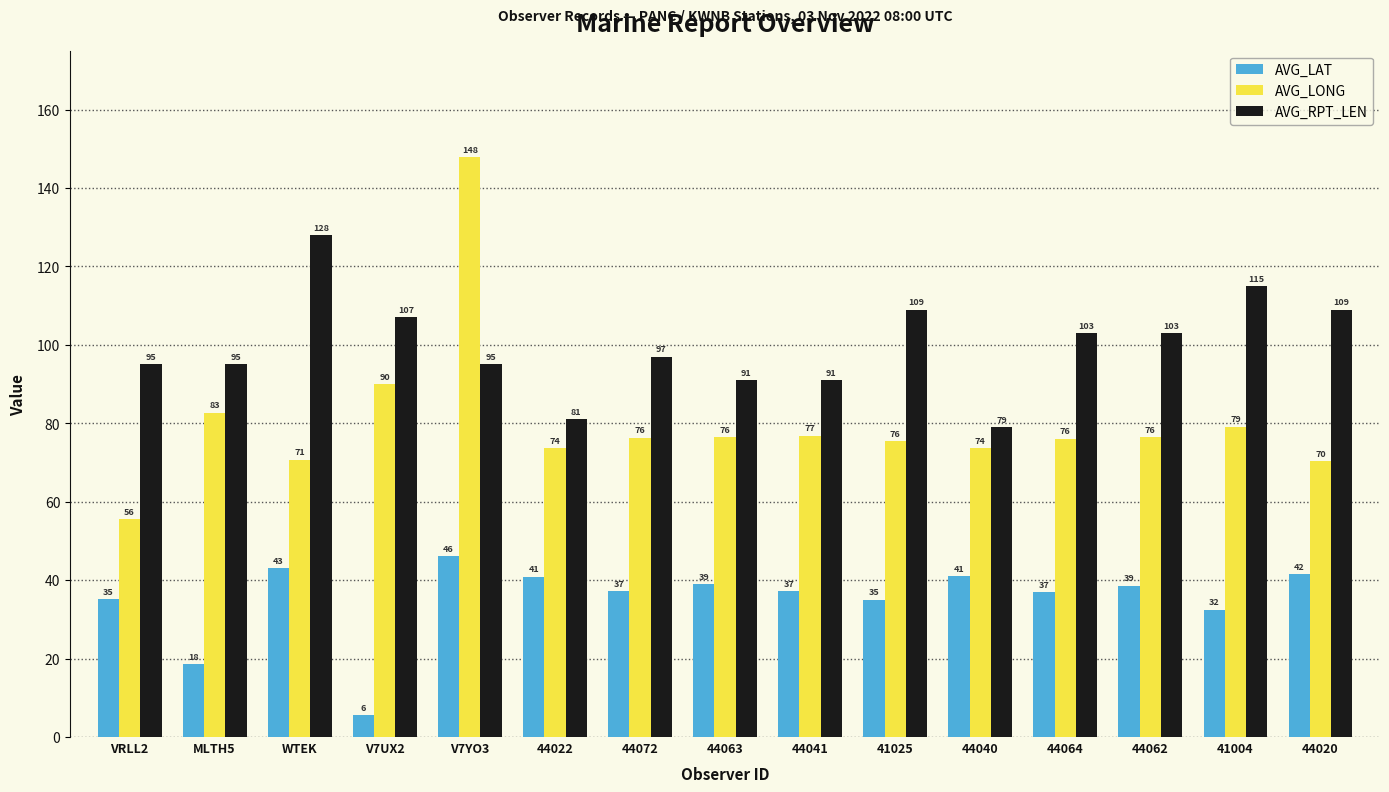

True or false: AVG_RPT_LEN has a value of 31.5 at 41025.

False